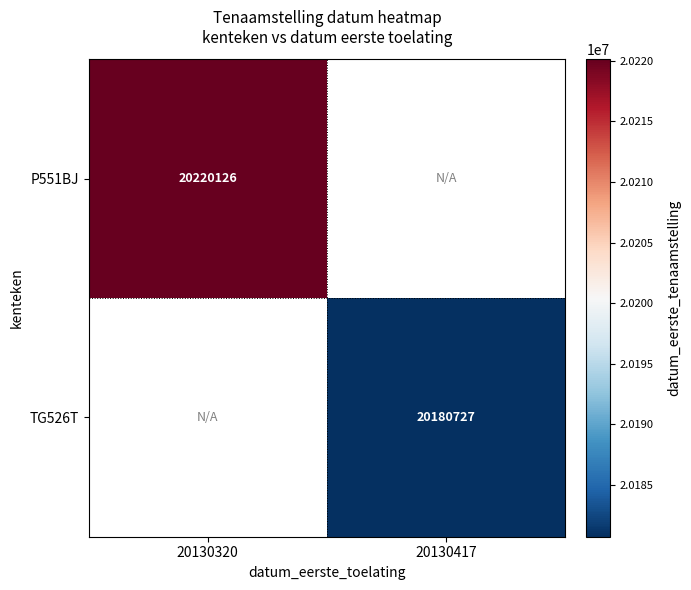

The value of P551BJ at 20130320 is 29694904. True or false?

False